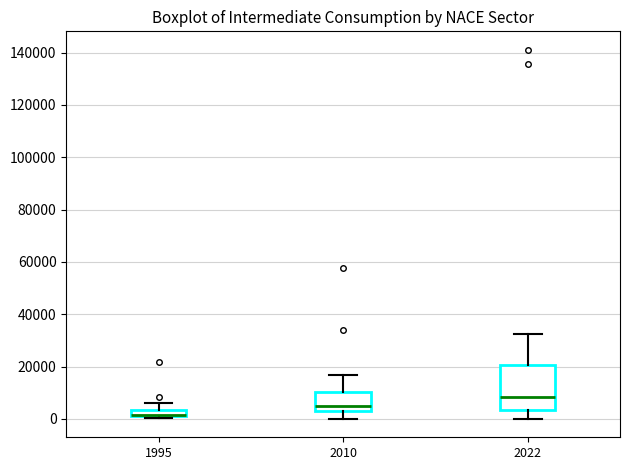

Where is the lower edge of the box at x = 2022 on the y-axis? The values are not printed on the chart, so give them approximately, as read against the axis.

4000